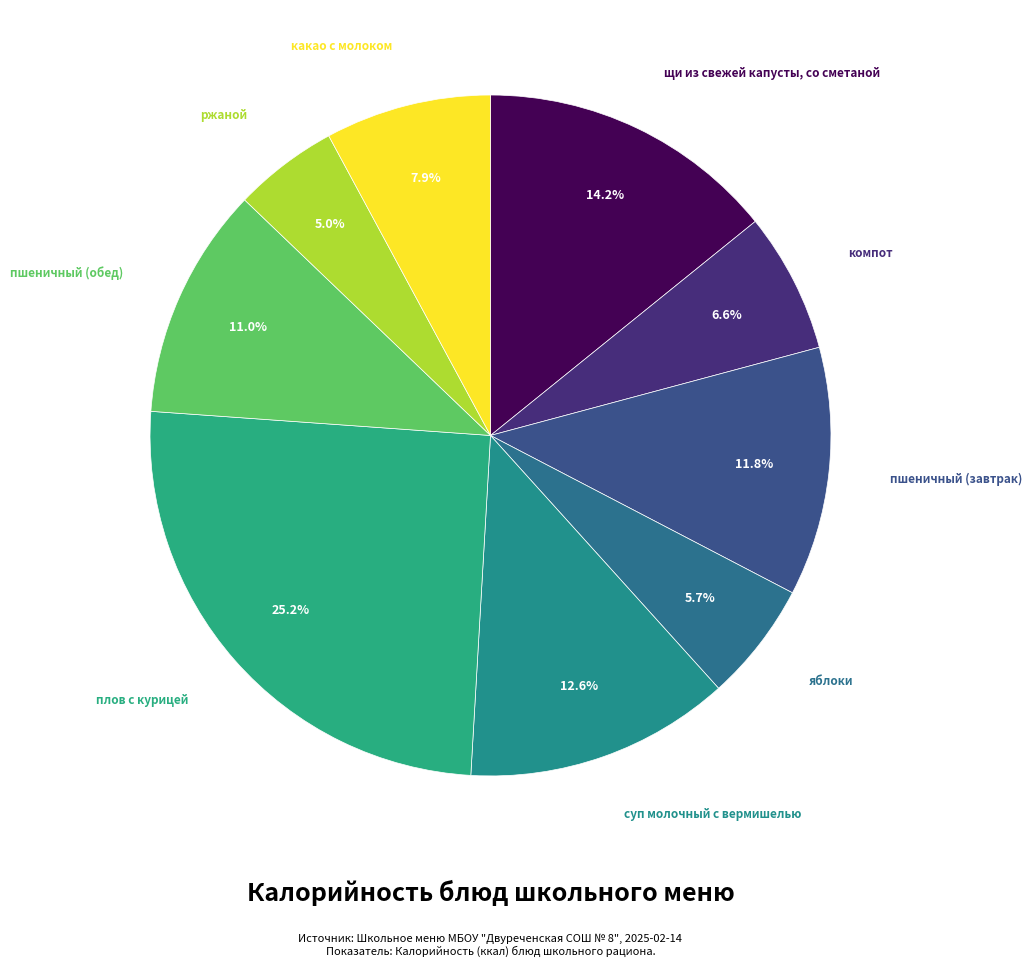

True or false: пшеничный (обед) accounts for 1% of the total.

False